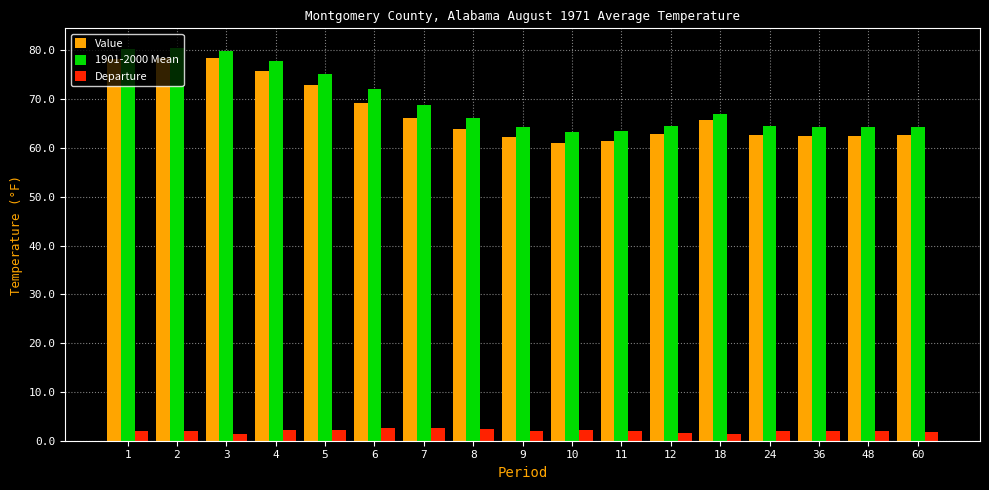

What is the maximum value for Departure?

2.7